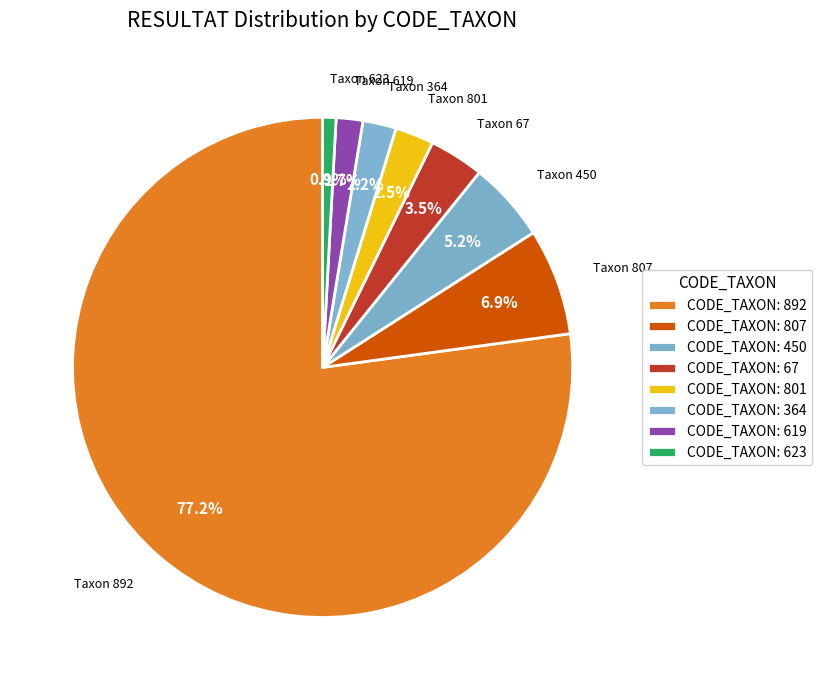

How many segments does this pie chart have?

8